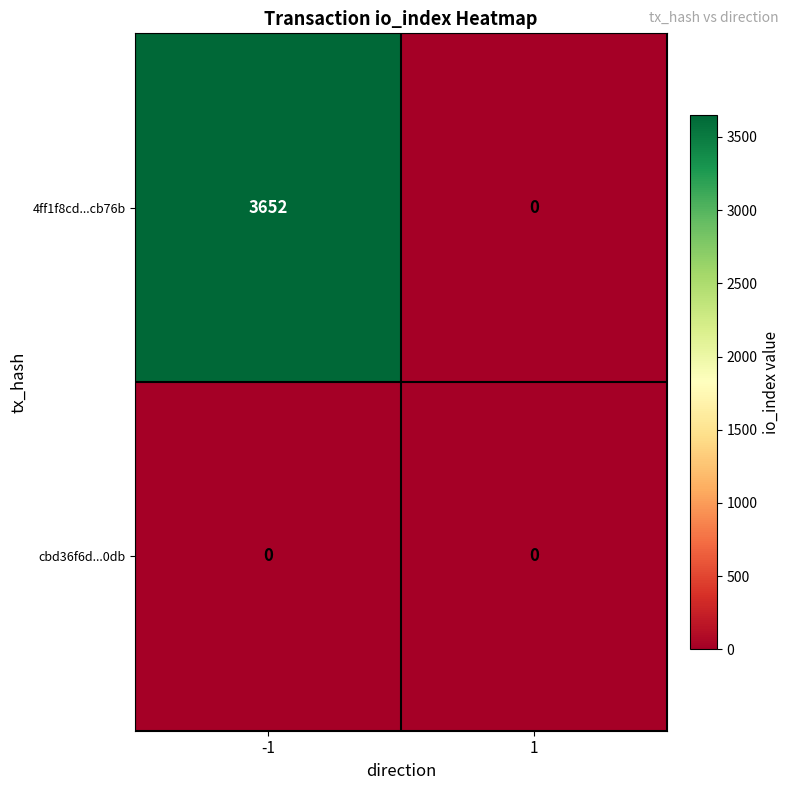

Which series changed the most between -1 and 1?

4ff1f8cd...cb76b